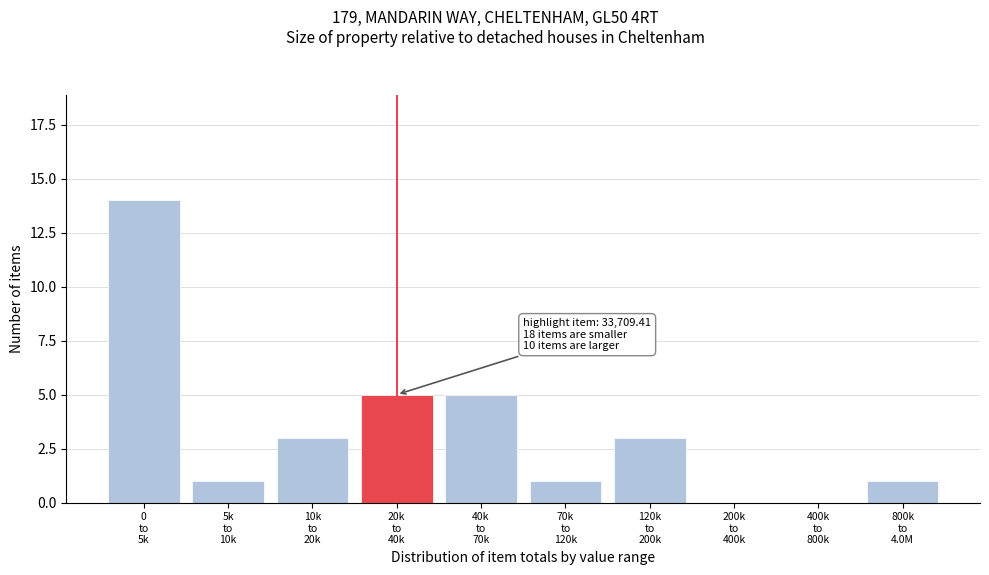

What is the sum of all values?

33